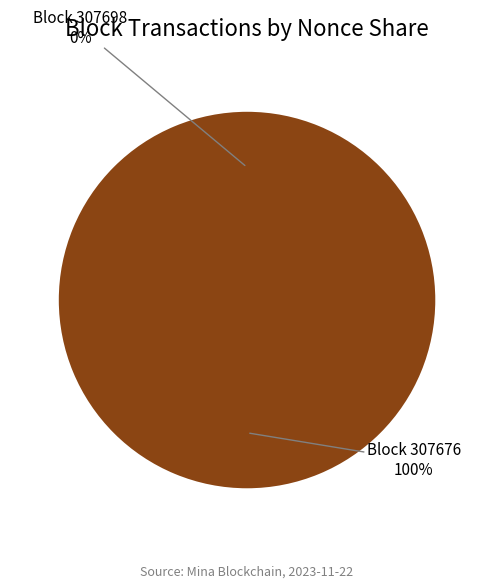

True or false: 307698 accounts for 0% of the total.

True